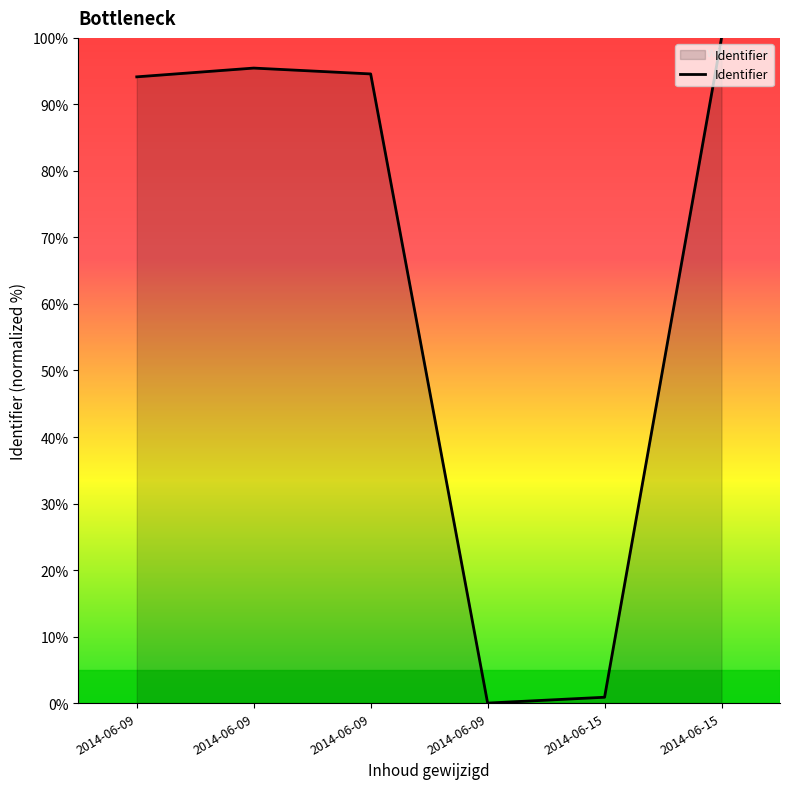

How many series are shown in this chart?

1